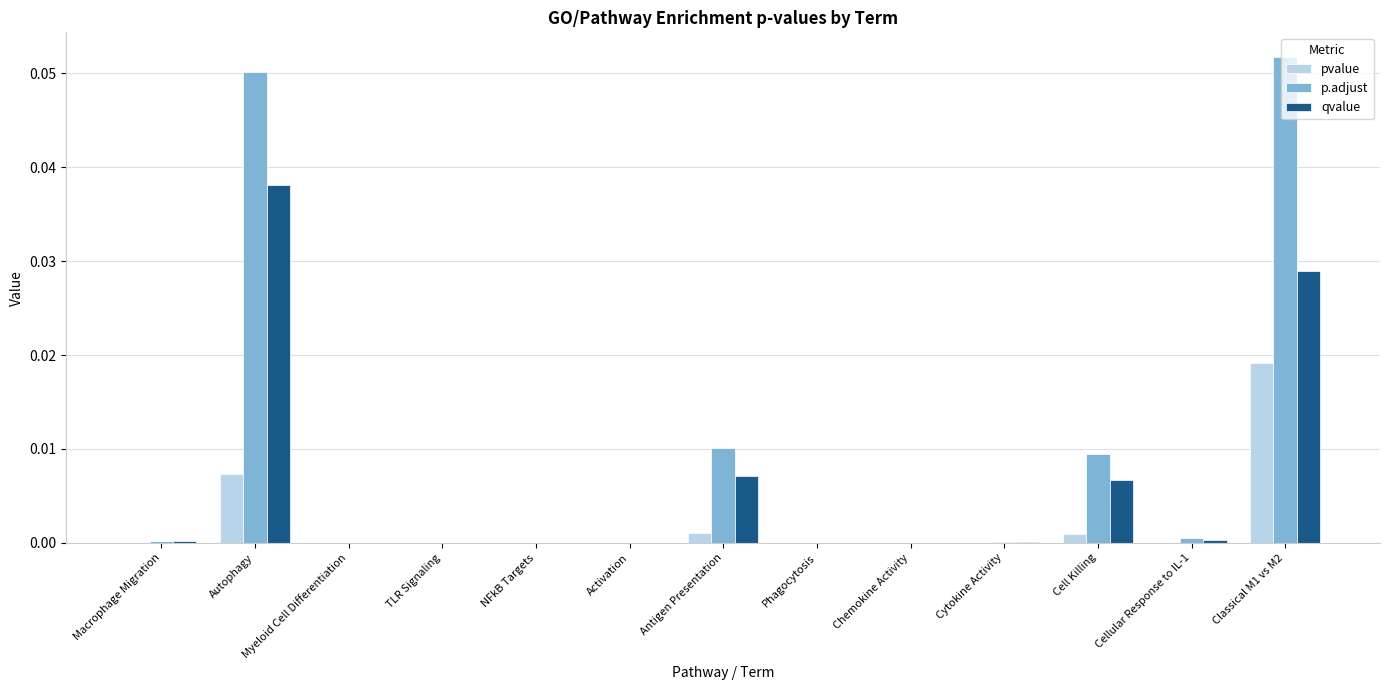

Which series has the largest total across all categories?

p.adjust